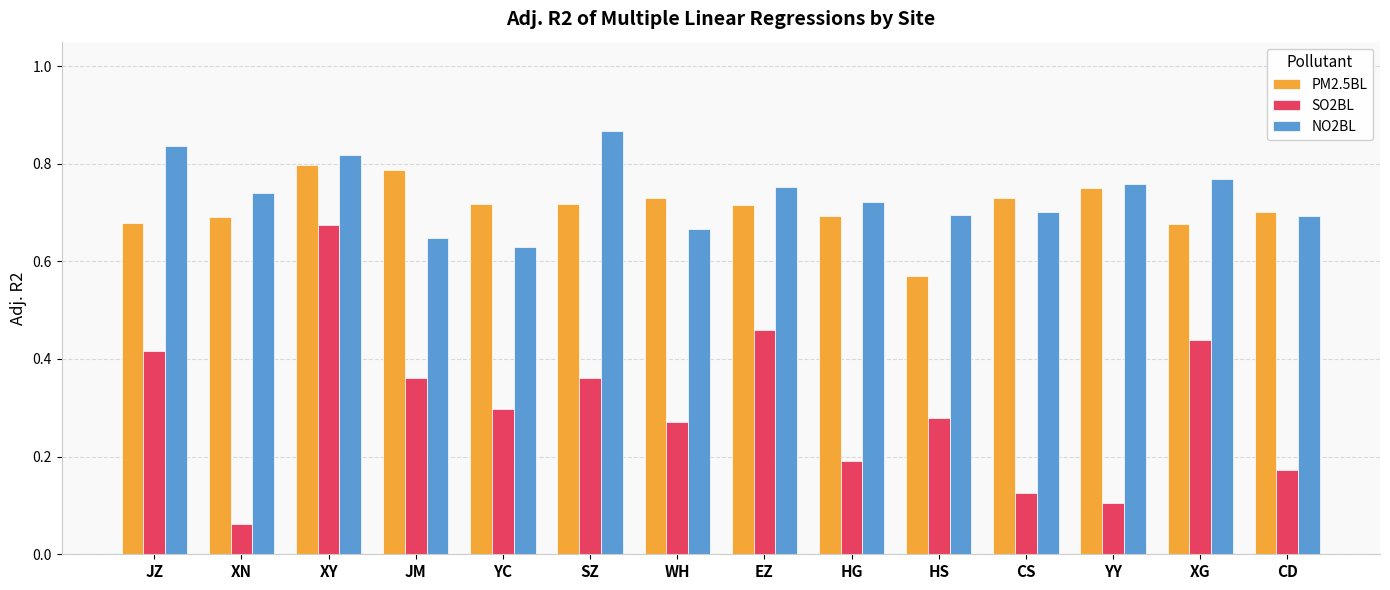

How many groups of bars are there?

14